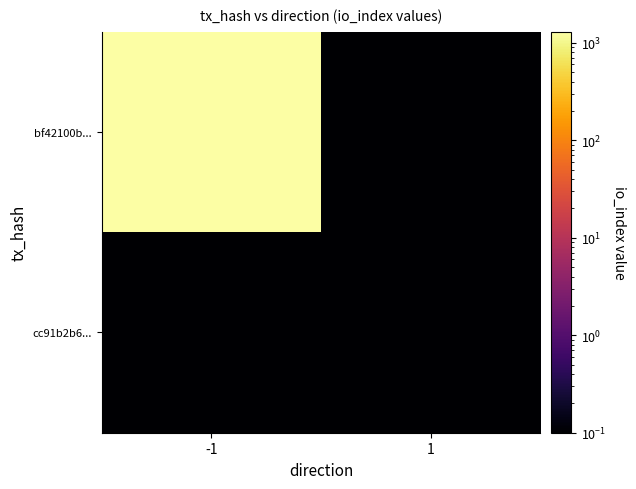

Which series has the widest spread of values?

bf42100b...